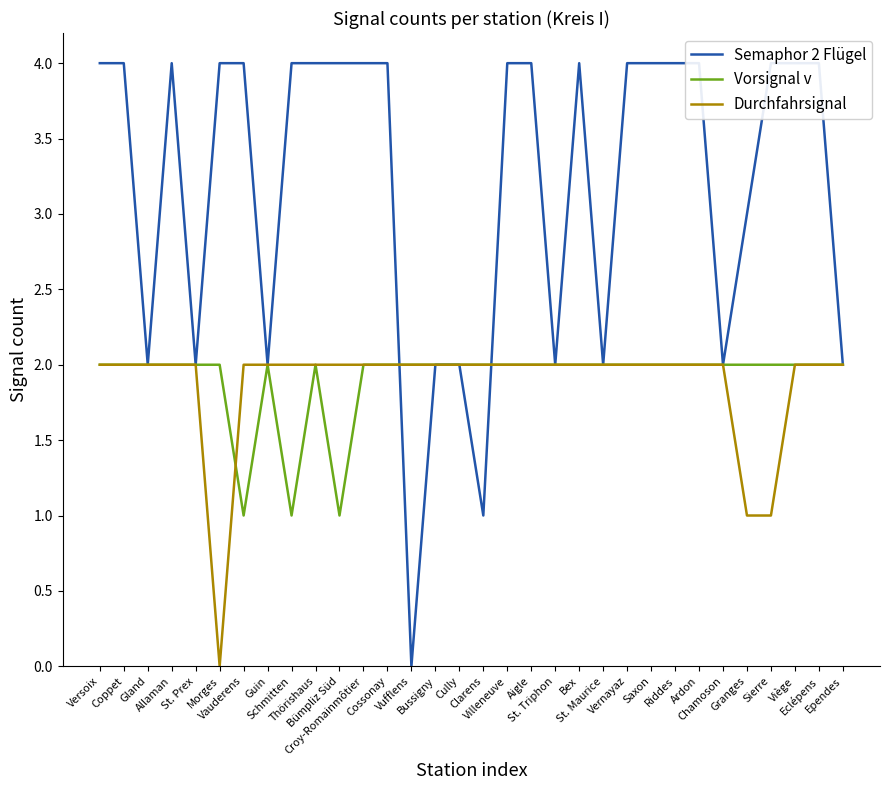

In Semaphor 2 Flügel, how many points are higher than both neighbors (excluding endpoints)?

2